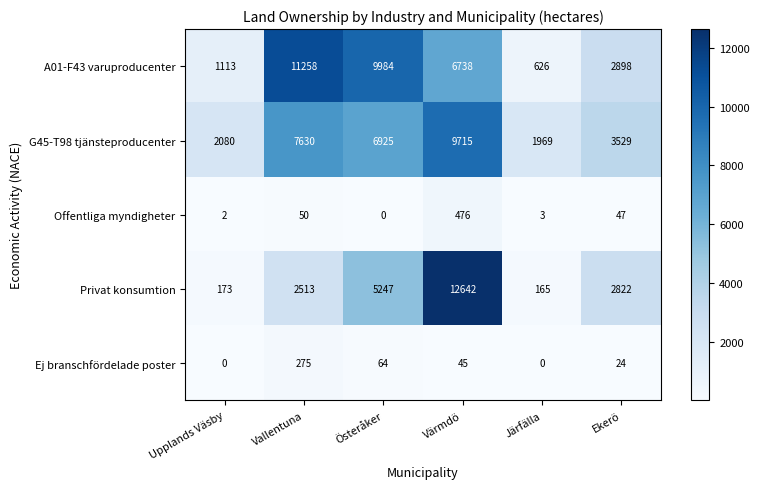

The value of Offentliga myndigheter at Värmdö is 476. True or false?

True